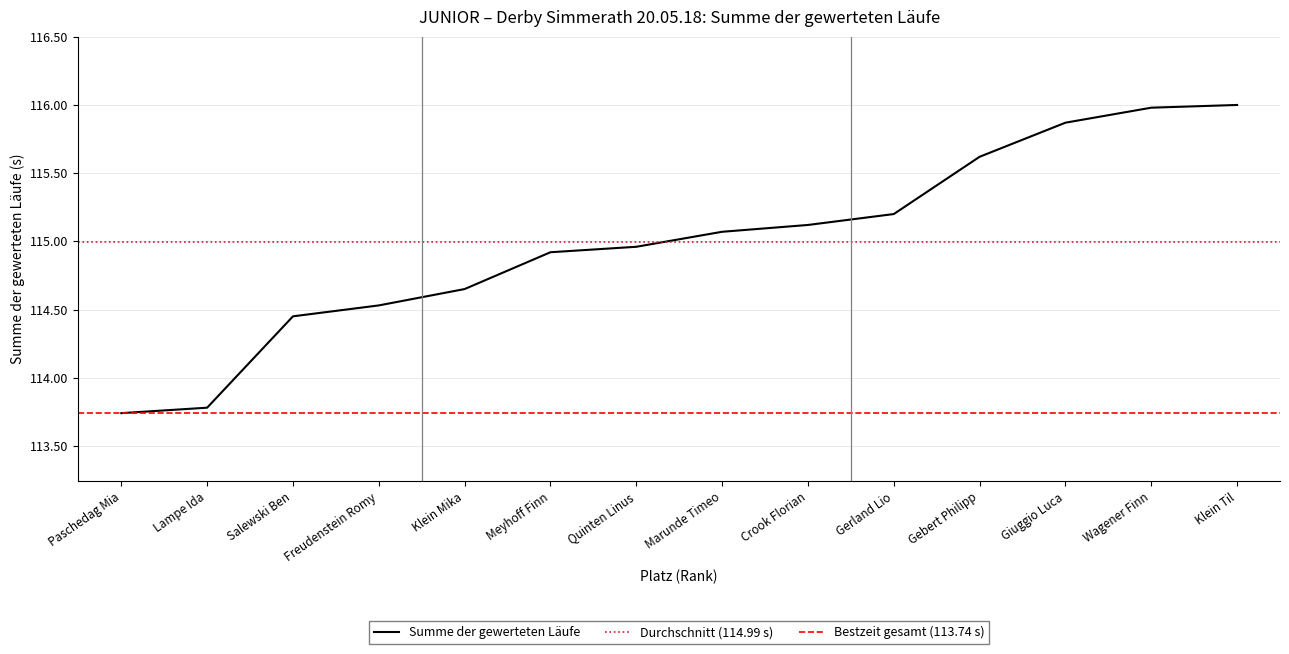

What is the difference between the maximum and minimum values?

2.3